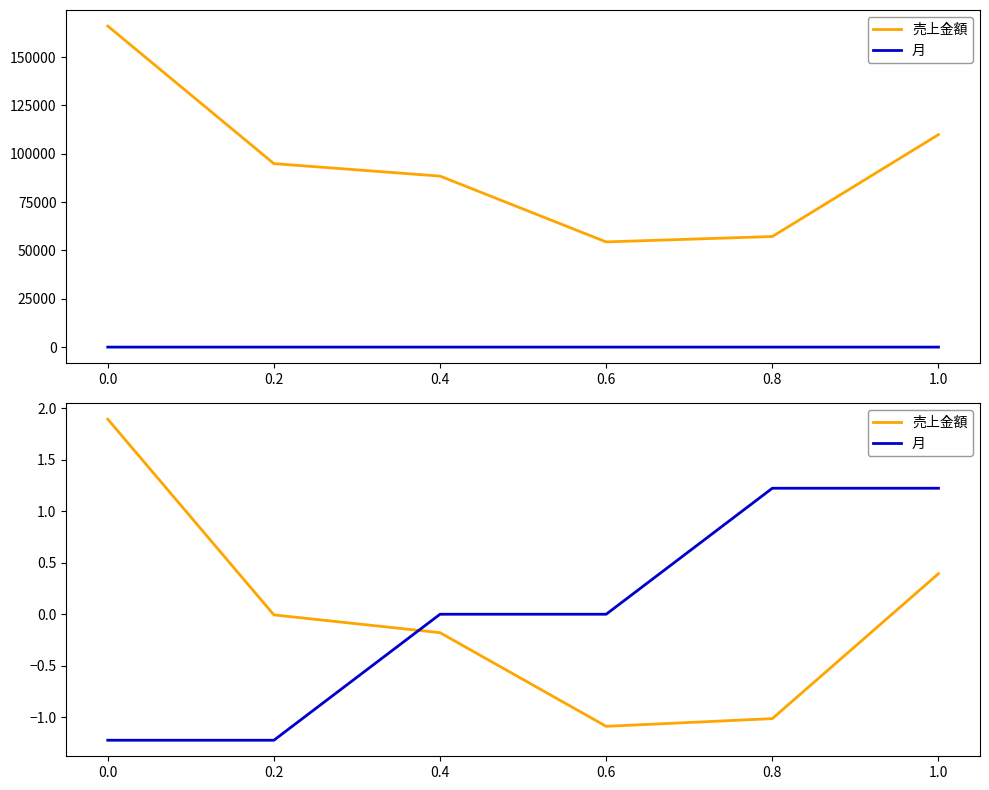

How many lines are shown in the chart?

2